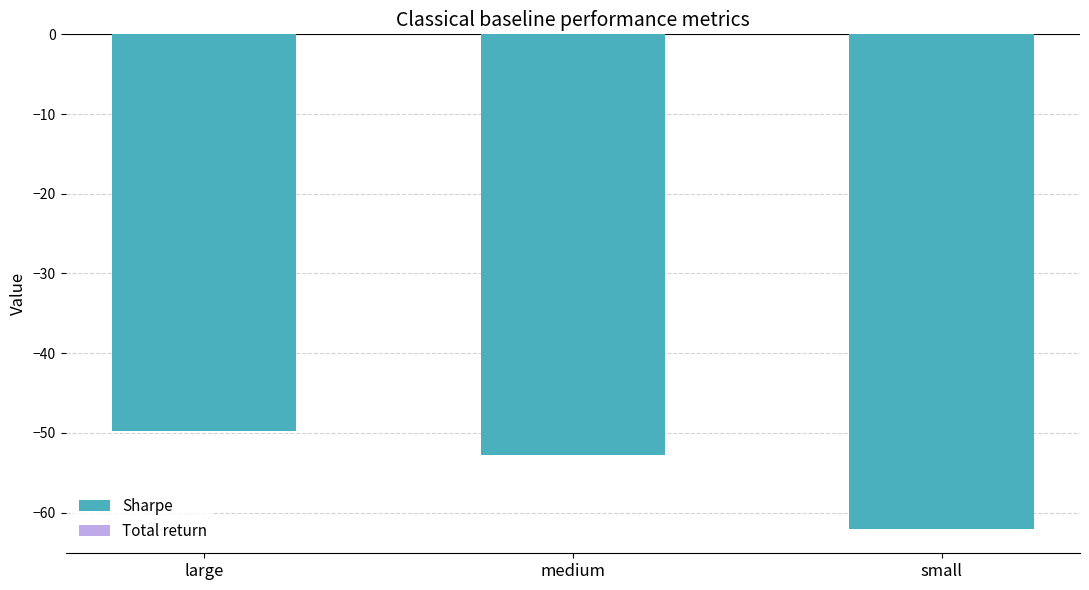

Count the number of data series in this chart.

1